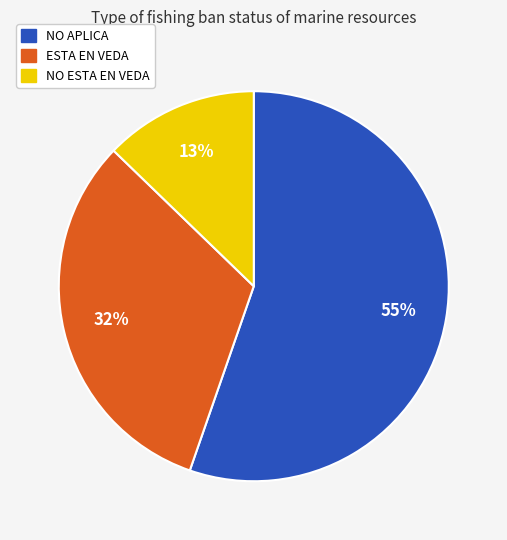

Which category has the biggest portion of the pie?

NO APLICA